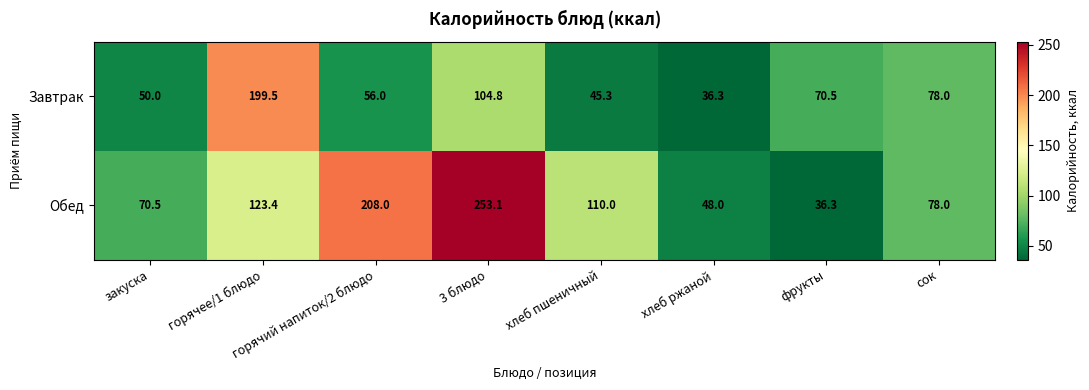

How many values in the Завтрак series exceed 70?

4